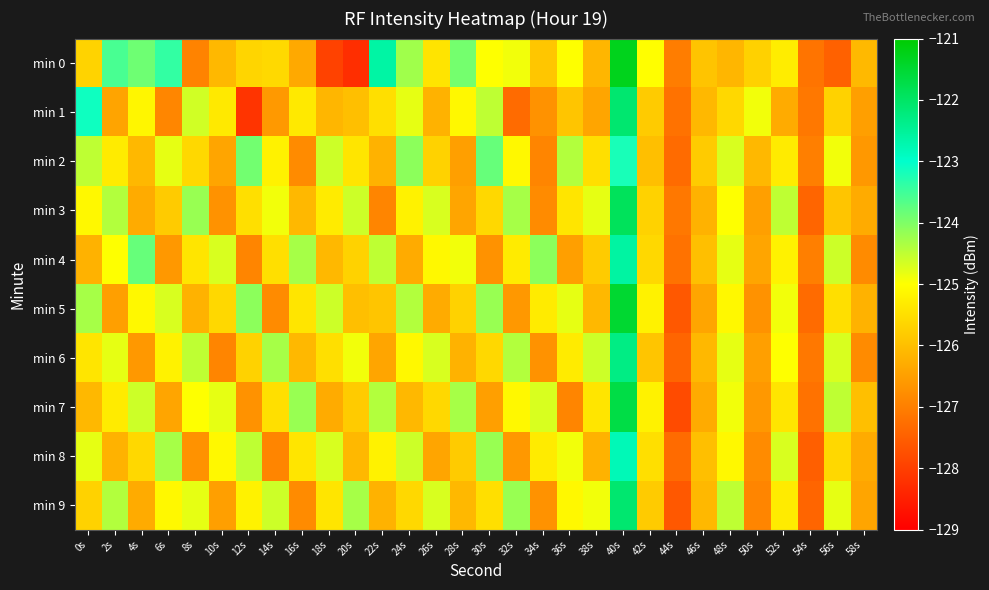

Reading left to right, transcribe all the data shown in this chart.

min 0: 0s=-125.7	2s=-123.6	4s=-123.9	6s=-123.4	8s=-126.9	10s=-126.1	12s=-125.6	14s=-125.6	16s=-126.3	18s=-127.9	20s=-128.3	22s=-122.6	24s=-124.3	26s=-125.4	28s=-123.9	30s=-125.0	32s=-124.9	34s=-125.9	36s=-125.0	38s=-126.1	40s=-121.3	42s=-125.0	44s=-127.0	46s=-125.9	48s=-126.1	50s=-125.7	52s=-125.3	54s=-127.2	56s=-127.5	58s=-126.1
min 1: 0s=-123.1	2s=-126.4	4s=-125.1	6s=-126.9	8s=-124.6	10s=-125.3	12s=-128.2	14s=-126.6	16s=-125.3	18s=-126.1	20s=-126.0	22s=-125.5	24s=-124.8	26s=-126.2	28s=-125.1	30s=-124.5	32s=-127.3	34s=-126.7	36s=-125.9	38s=-126.4	40s=-122.1	42s=-125.8	44s=-127.2	46s=-126.1	48s=-125.6	50s=-124.9	52s=-126.3	54s=-127.1	56s=-125.7	58s=-126.5
min 2: 0s=-124.5	2s=-125.3	4s=-126.1	6s=-124.8	8s=-125.6	10s=-126.4	12s=-123.9	14s=-125.2	16s=-126.8	18s=-124.6	20s=-125.4	22s=-126.2	24s=-124.1	26s=-125.7	28s=-126.5	30s=-123.8	32s=-125.1	34s=-126.9	36s=-124.4	38s=-125.5	40s=-123.2	42s=-126.0	44s=-127.3	46s=-125.8	48s=-124.7	50s=-126.1	52s=-125.3	54s=-127.0	56s=-124.9	58s=-126.6
min 3: 0s=-125.1	2s=-124.4	4s=-126.3	6s=-125.8	8s=-124.2	10s=-126.7	12s=-125.5	14s=-124.9	16s=-126.1	18s=-125.3	20s=-124.6	22s=-126.9	24s=-125.2	26s=-124.7	28s=-126.4	30s=-125.6	32s=-124.3	34s=-126.8	36s=-125.4	38s=-124.8	40s=-121.9	42s=-125.7	44s=-127.1	46s=-126.2	48s=-125.0	50s=-126.5	52s=-124.5	54s=-127.4	56s=-125.9	58s=-126.3
min 4: 0s=-126.2	2s=-125.0	4s=-123.8	6s=-126.6	8s=-125.4	10s=-124.7	12s=-126.9	14s=-125.5	16s=-124.3	18s=-126.1	20s=-125.7	22s=-124.5	24s=-126.3	26s=-125.1	28s=-124.9	30s=-126.7	32s=-125.3	34s=-124.1	36s=-126.5	38s=-125.8	40s=-122.6	42s=-125.6	44s=-127.2	46s=-126.0	48s=-124.8	50s=-126.4	52s=-125.2	54s=-127.0	56s=-124.6	58s=-126.8
min 5: 0s=-124.3	2s=-126.5	4s=-125.1	6s=-124.7	8s=-126.2	10s=-125.6	12s=-124.1	14s=-126.8	16s=-125.4	18s=-124.6	20s=-126.0	22s=-125.9	24s=-124.4	26s=-126.3	28s=-125.7	30s=-124.2	32s=-126.6	34s=-125.3	36s=-124.8	38s=-126.1	40s=-121.5	42s=-125.2	44s=-127.6	46s=-126.4	48s=-125.1	50s=-126.7	52s=-124.9	54s=-127.3	56s=-125.5	58s=-126.2
min 6: 0s=-125.4	2s=-124.8	4s=-126.6	6s=-125.2	8s=-124.5	10s=-126.9	12s=-125.7	14s=-124.3	16s=-126.1	18s=-125.5	20s=-124.9	22s=-126.4	24s=-125.1	26s=-124.7	28s=-126.2	30s=-125.6	32s=-124.4	34s=-126.7	36s=-125.3	38s=-124.6	40s=-122.3	42s=-125.9	44s=-127.4	46s=-126.1	48s=-124.8	50s=-126.5	52s=-125.0	54s=-127.1	56s=-124.7	58s=-126.8
min 7: 0s=-126.1	2s=-125.3	4s=-124.6	6s=-126.4	8s=-125.0	10s=-124.8	12s=-126.7	14s=-125.5	16s=-124.2	18s=-126.3	20s=-125.8	22s=-124.4	24s=-126.1	26s=-125.6	28s=-124.3	30s=-126.5	32s=-125.1	34s=-124.7	36s=-126.9	38s=-125.4	40s=-121.7	42s=-125.2	44s=-127.8	46s=-126.3	48s=-124.9	50s=-126.6	52s=-125.4	54s=-127.2	56s=-124.5	58s=-126.0
min 8: 0s=-124.8	2s=-126.2	4s=-125.6	6s=-124.3	8s=-126.7	10s=-125.1	12s=-124.5	14s=-126.9	16s=-125.4	18s=-124.7	20s=-126.1	22s=-125.2	24s=-124.6	26s=-126.4	28s=-125.8	30s=-124.2	32s=-126.6	34s=-125.3	36s=-124.9	38s=-126.2	40s=-122.8	42s=-125.5	44s=-127.3	46s=-126.0	48s=-125.1	50s=-126.8	52s=-124.7	54s=-127.5	56s=-125.6	58s=-126.3
min 9: 0s=-125.7	2s=-124.4	4s=-126.3	6s=-125.1	8s=-124.8	10s=-126.5	12s=-125.2	14s=-124.6	16s=-126.8	18s=-125.4	20s=-124.3	22s=-126.2	24s=-125.6	26s=-124.7	28s=-126.1	30s=-125.5	32s=-124.2	34s=-126.7	36s=-125.1	38s=-124.9	40s=-122.1	42s=-125.8	44s=-127.6	46s=-126.1	48s=-124.5	50s=-126.9	52s=-125.3	54s=-127.4	56s=-124.8	58s=-126.4